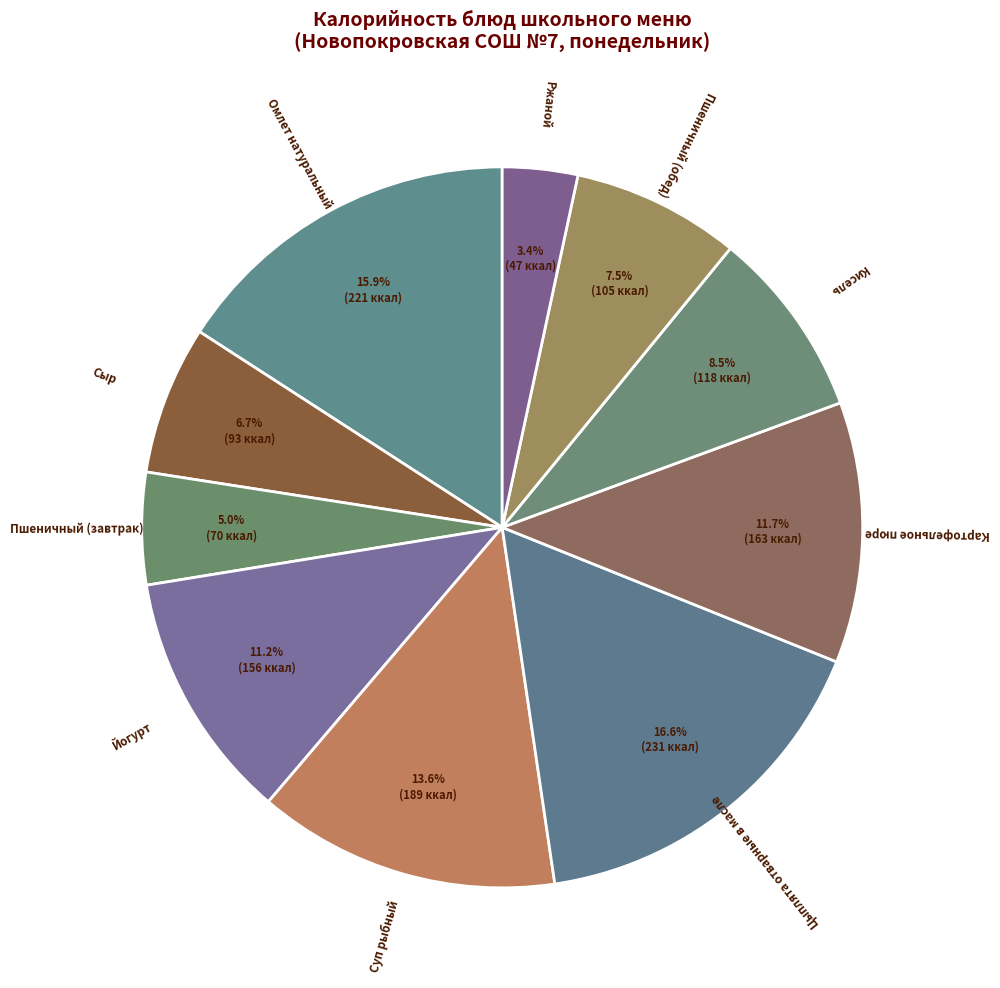

How many segments does this pie chart have?

10